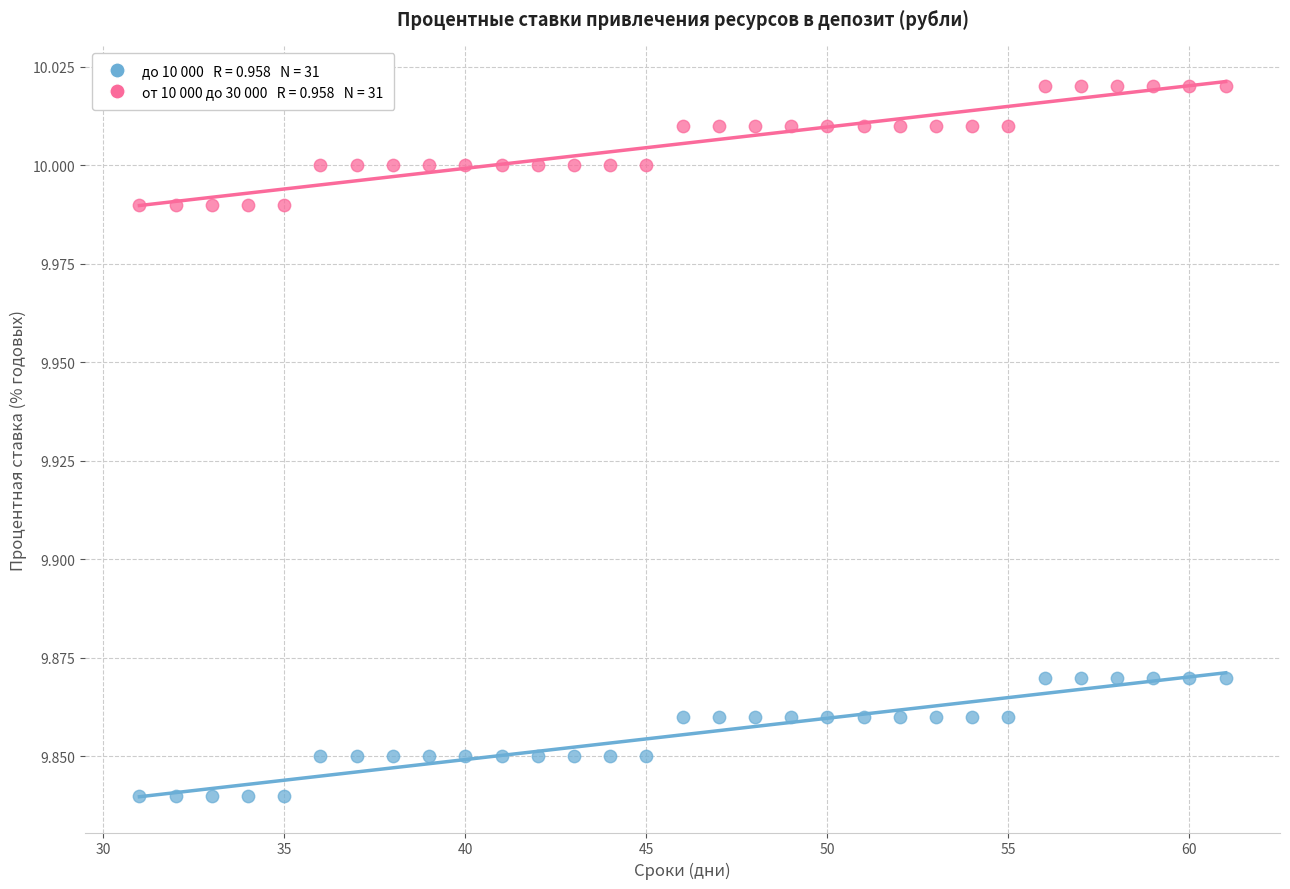

Across all data points, what is the range of X values (max minus min)?

30.0